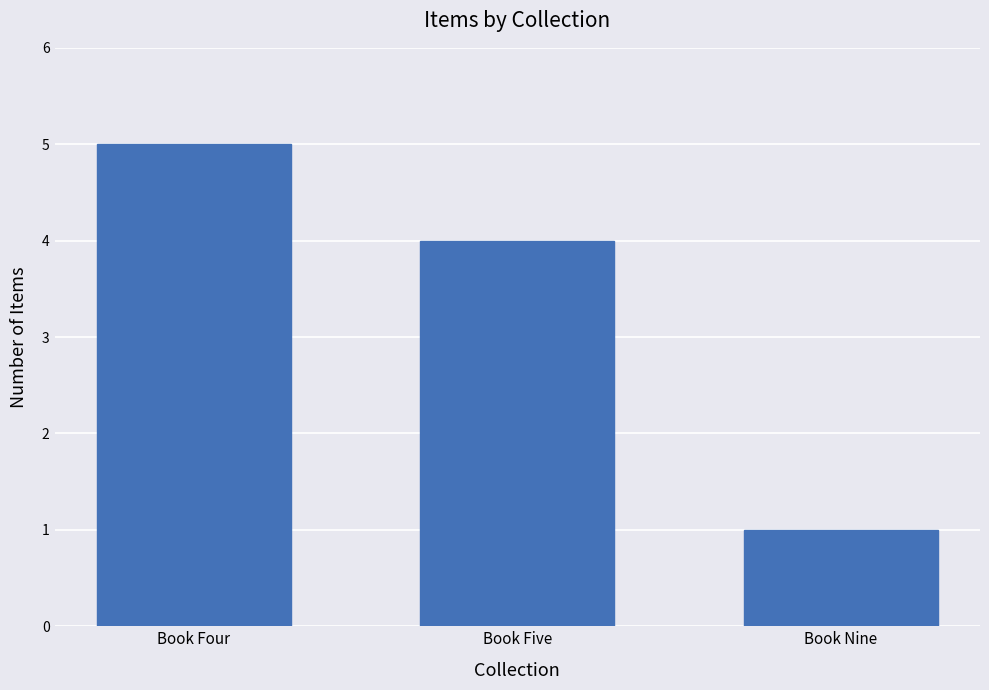

Reading left to right, extract all data points from this chart.

5	4	1